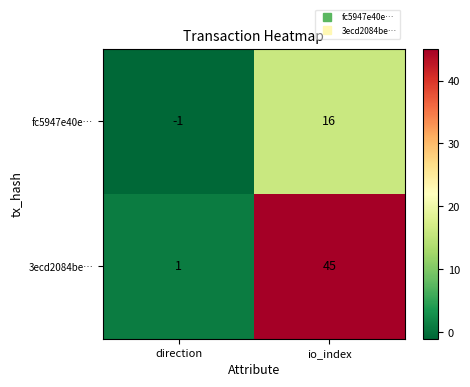

Which series has the largest total across all categories?

3ecd2084be…